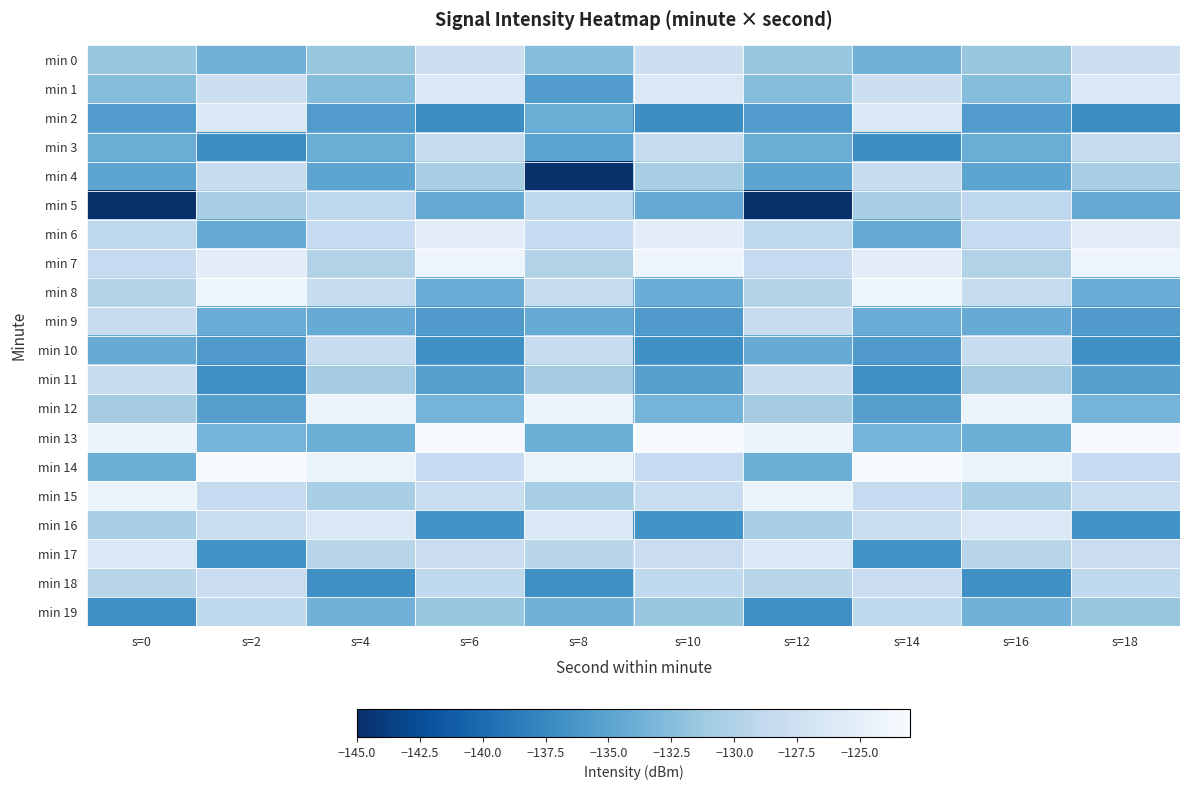

How many data points does each series have?

10